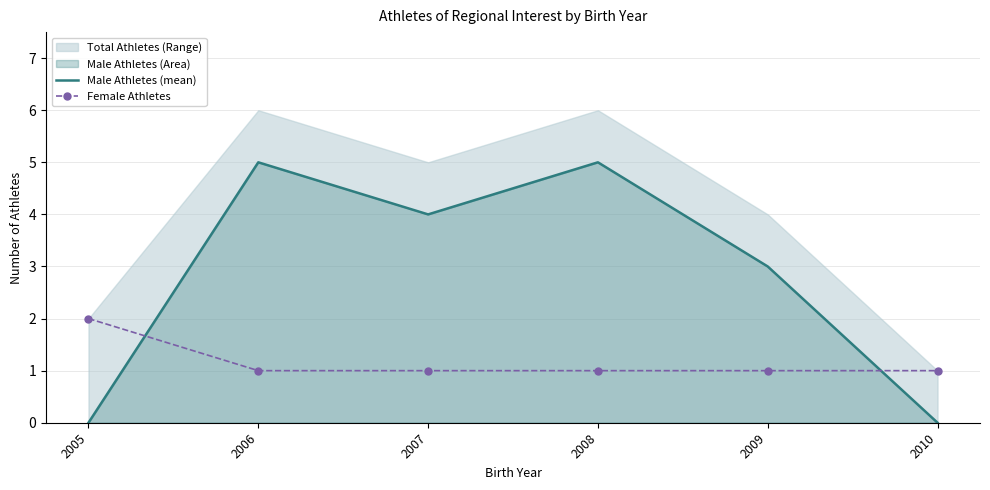

At which category is the sum across all series the highest?

2006